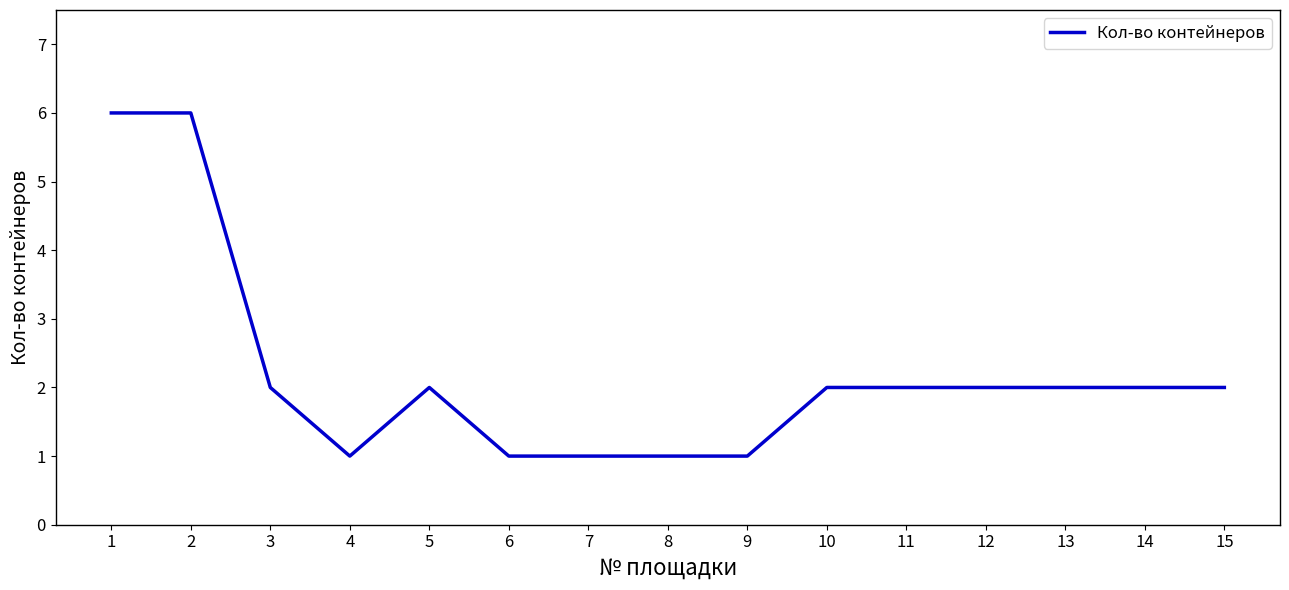

The value at 3 is 2. True or false?

True